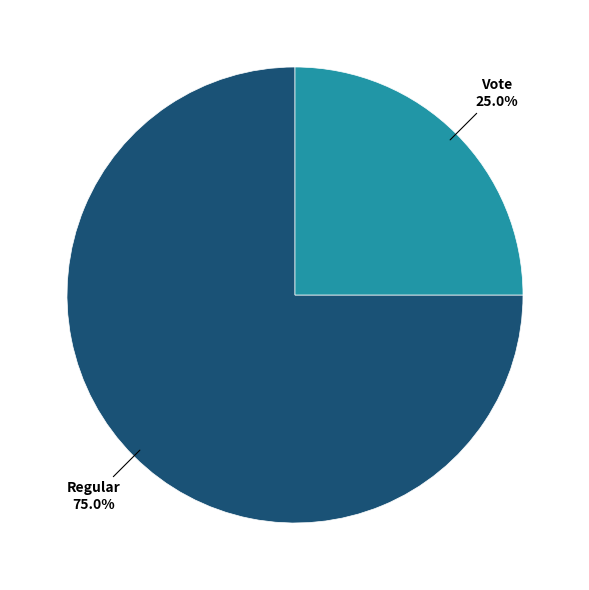

Rank the categories by value from highest to lowest.

Regular, Vote